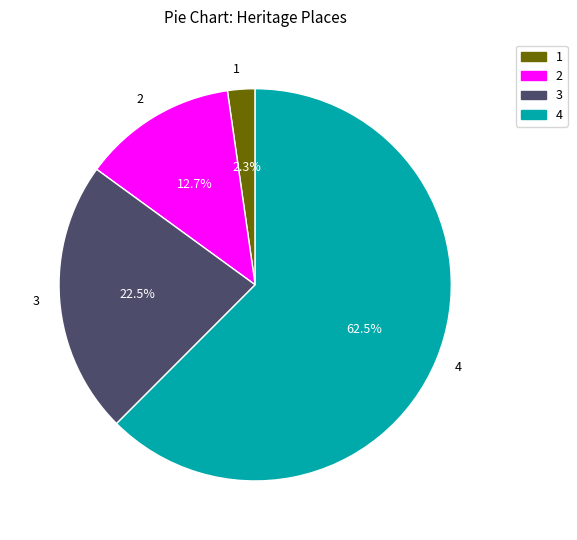

What is the largest slice in the pie chart?

4